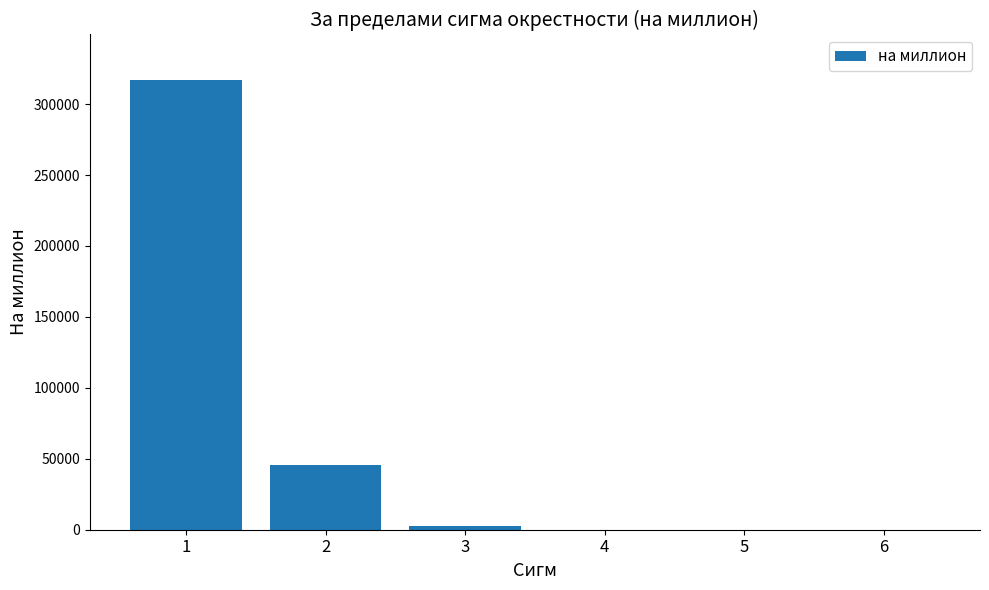

Where is the data nearest to the value 158655?

2